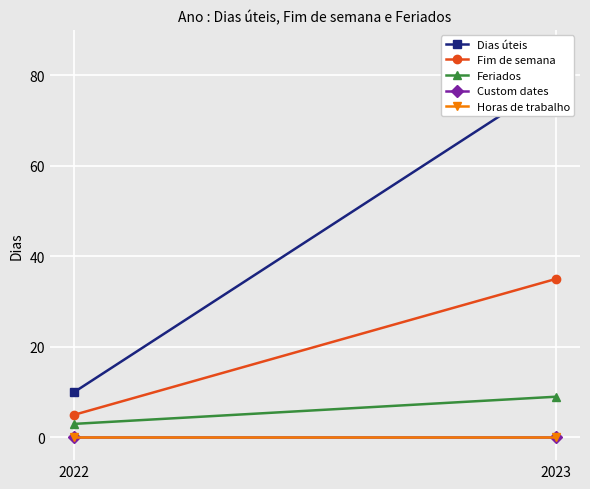

Which series has the largest range (max minus min)?

Dias úteis